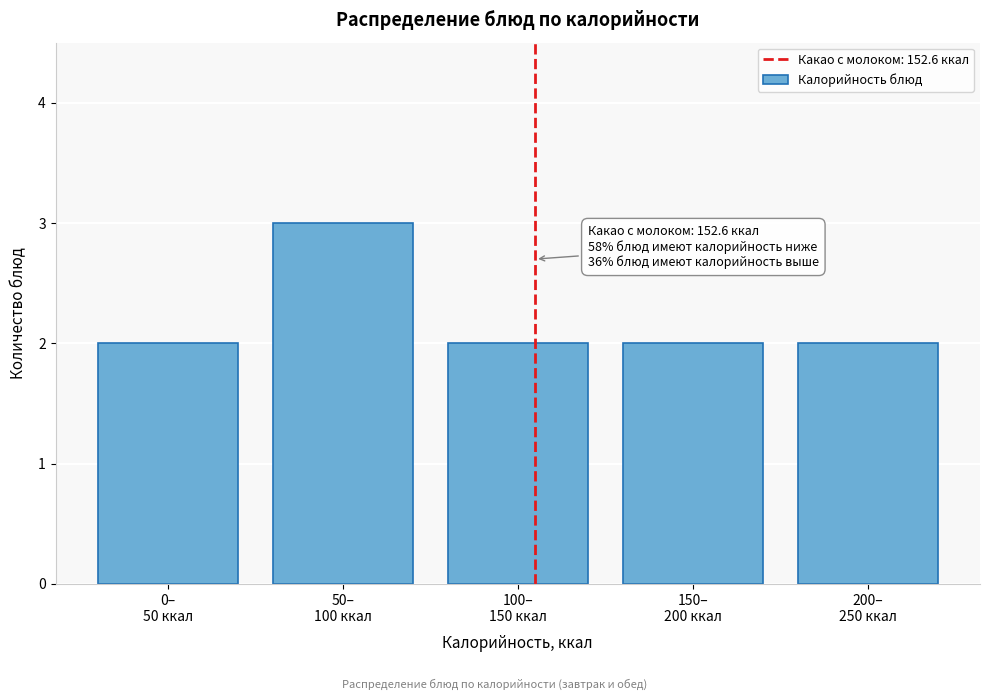

Reading right to left, transcribe all the data shown in this chart.

2	2	2	3	2